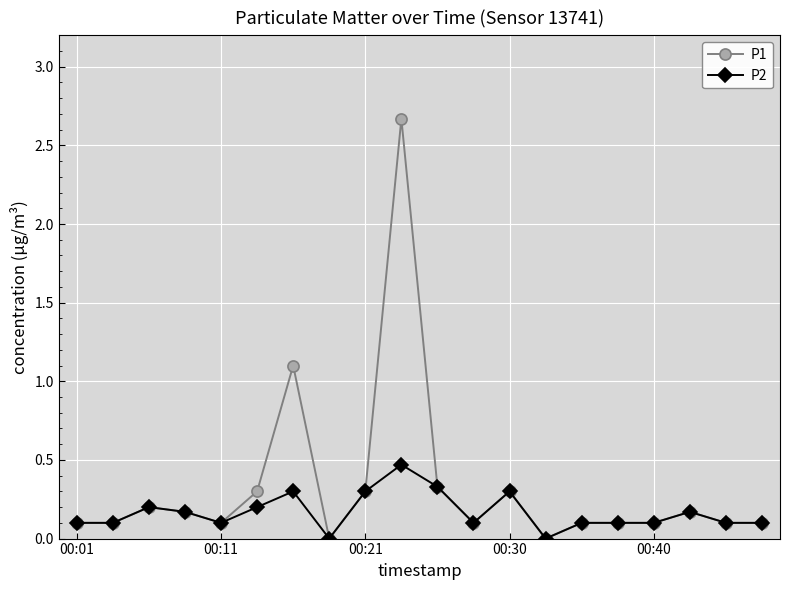

What is the maximum value for P2?

0.5